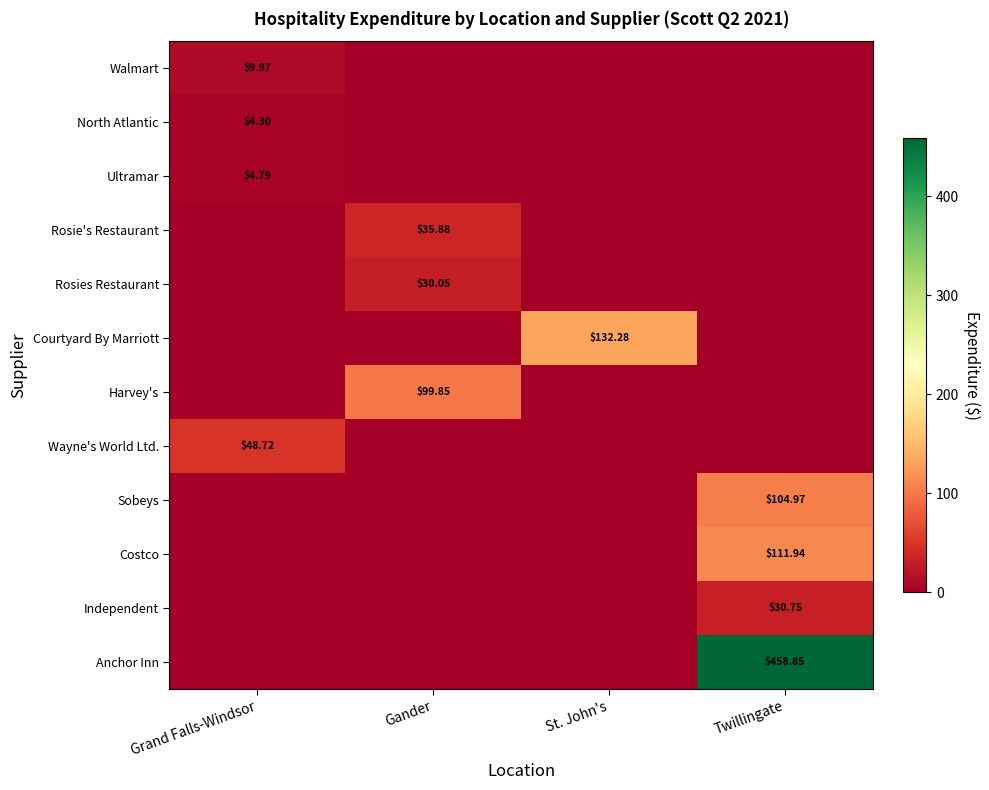

What is the average value of the Walmart series?

2.5